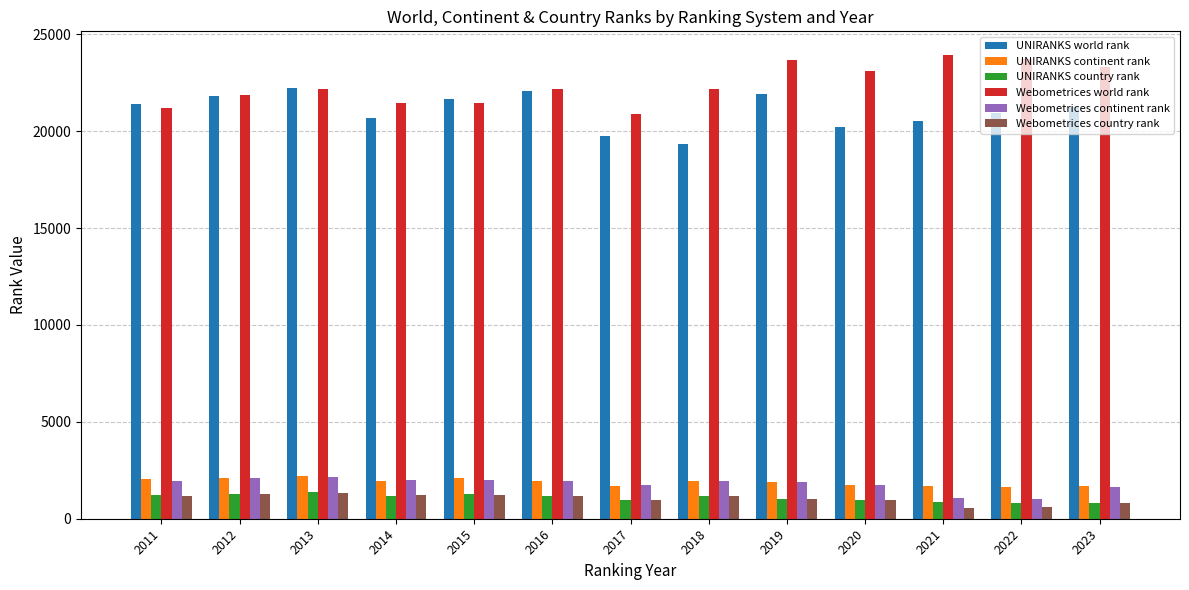

What is the minimum value for UNIRANKS world rank?

19354